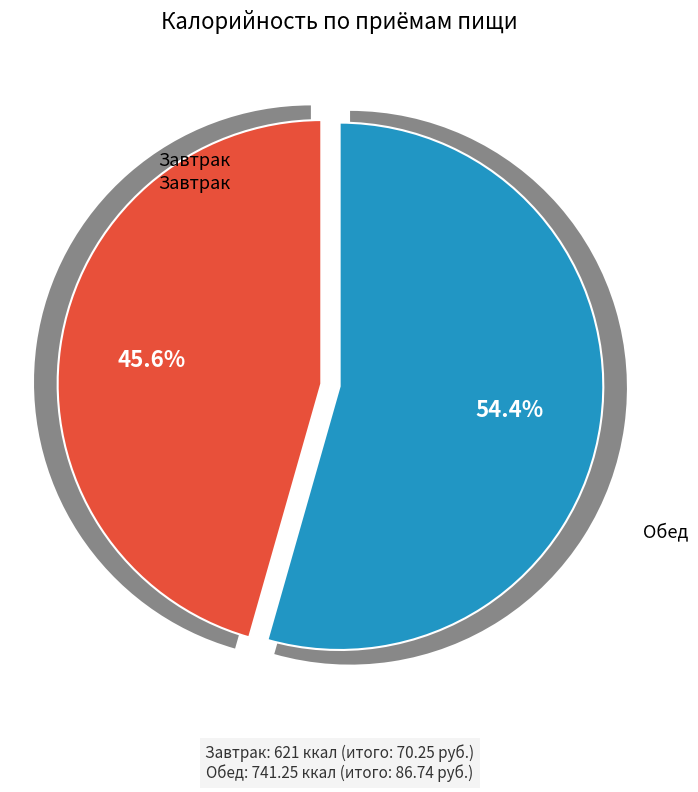

Which has a higher value, Обед or Завтрак?

Обед